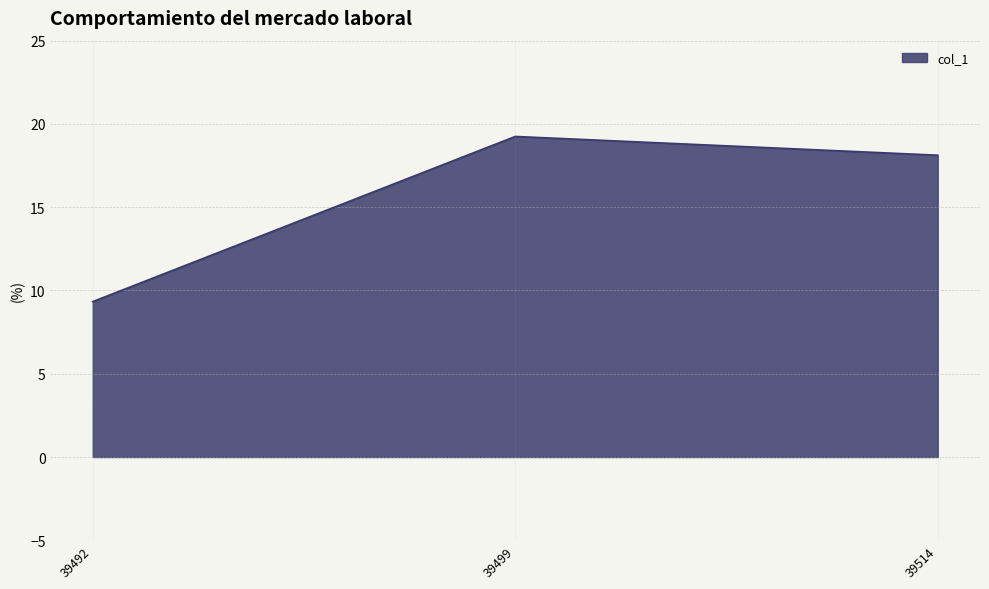

What is the maximum value shown in the chart?

19.2